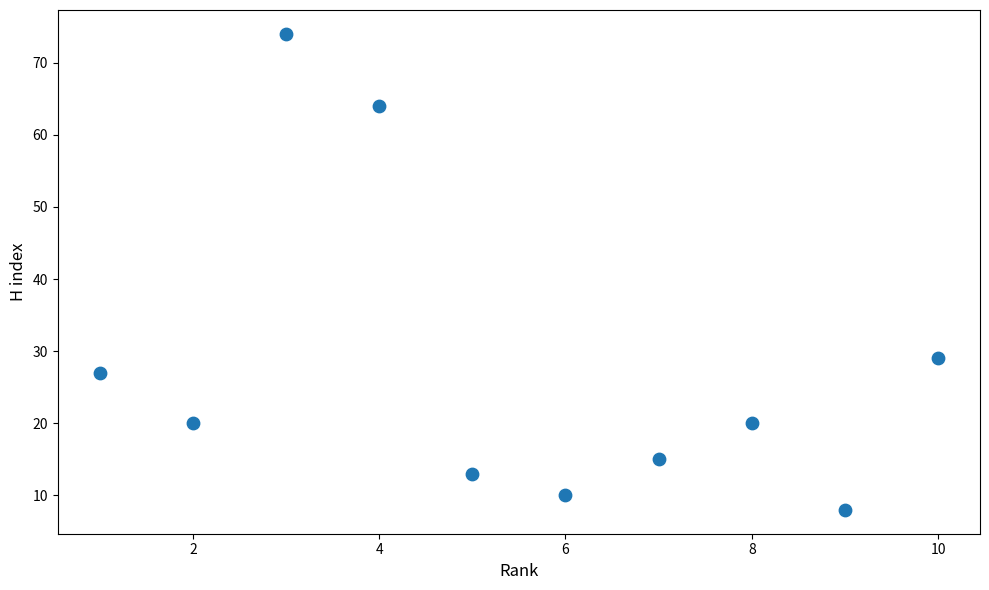

What is the average Y value?

28